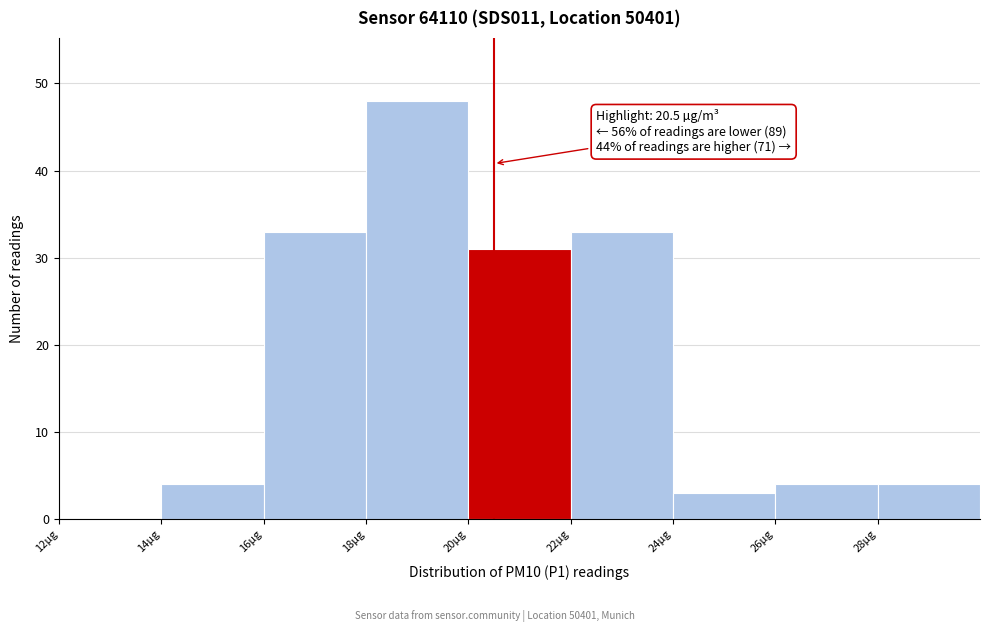

Which range on the x-axis has the tallest bar?

18 to 20